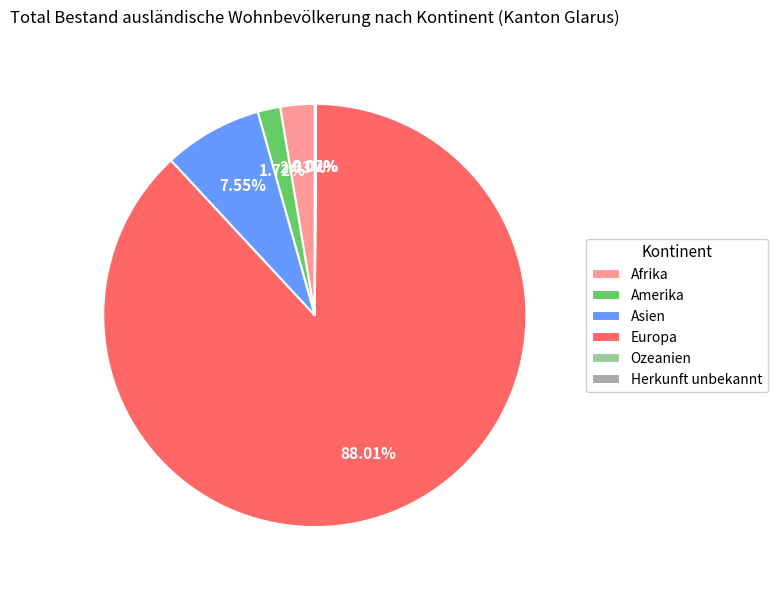

What is the largest slice in the pie chart?

Europa